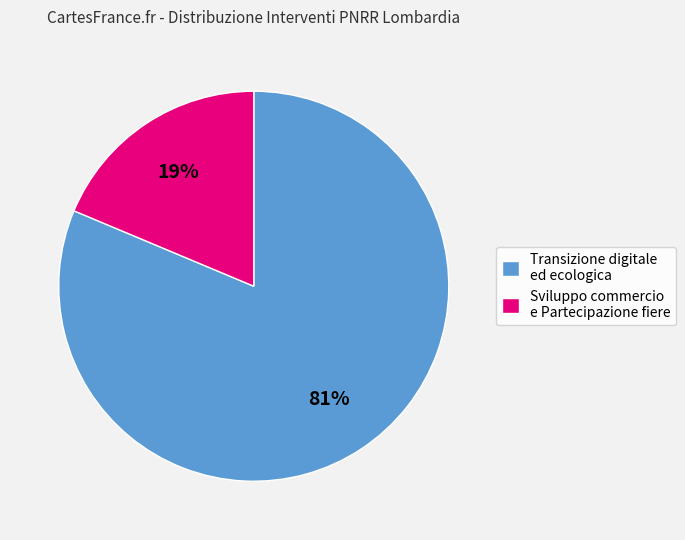

Does any single category account for the majority?

Yes